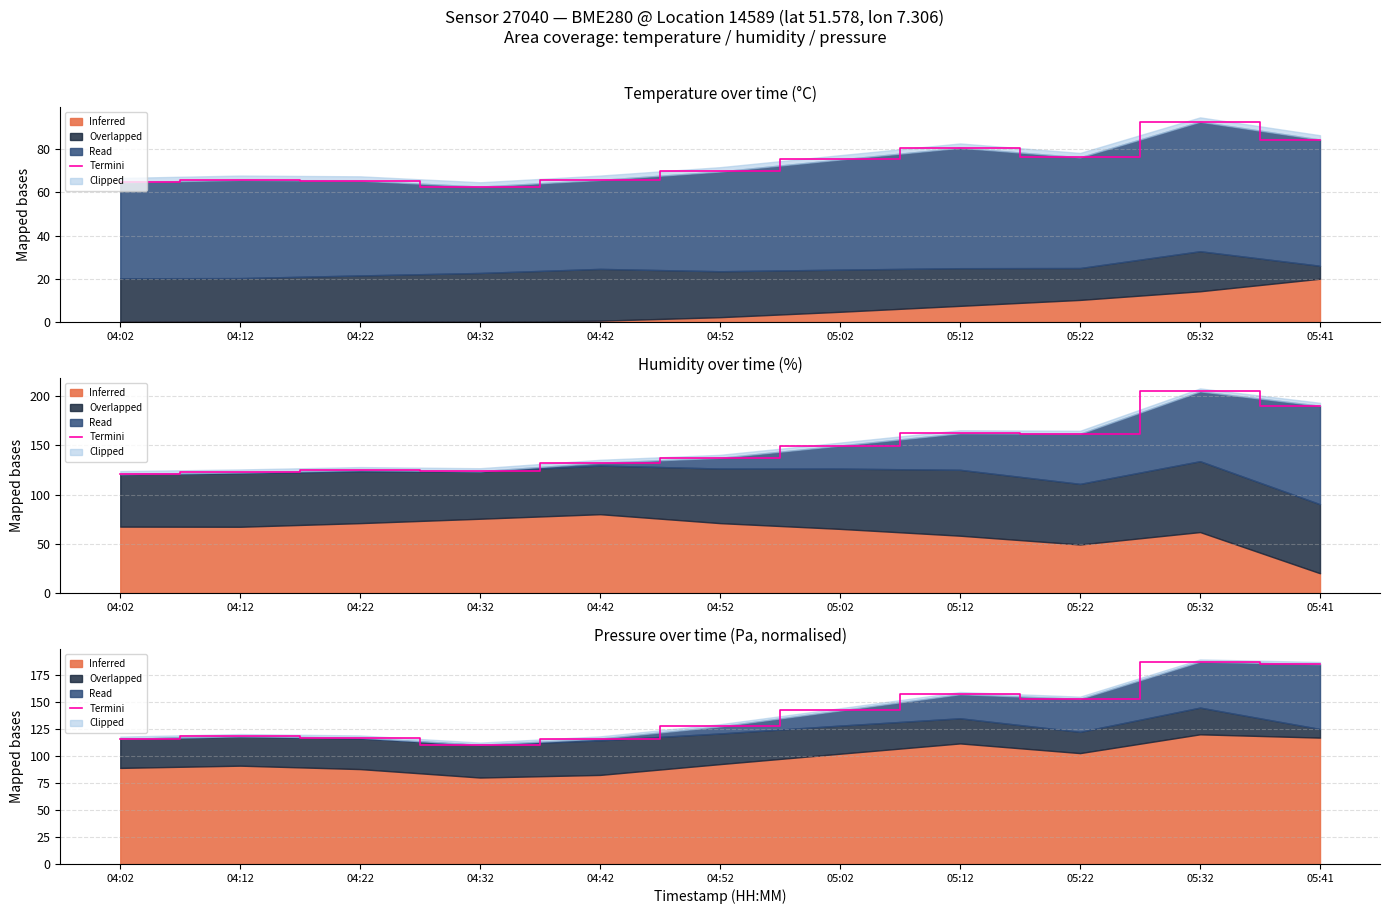

What is the ratio of the value at 04:32 to the value at 05:32?

0.6